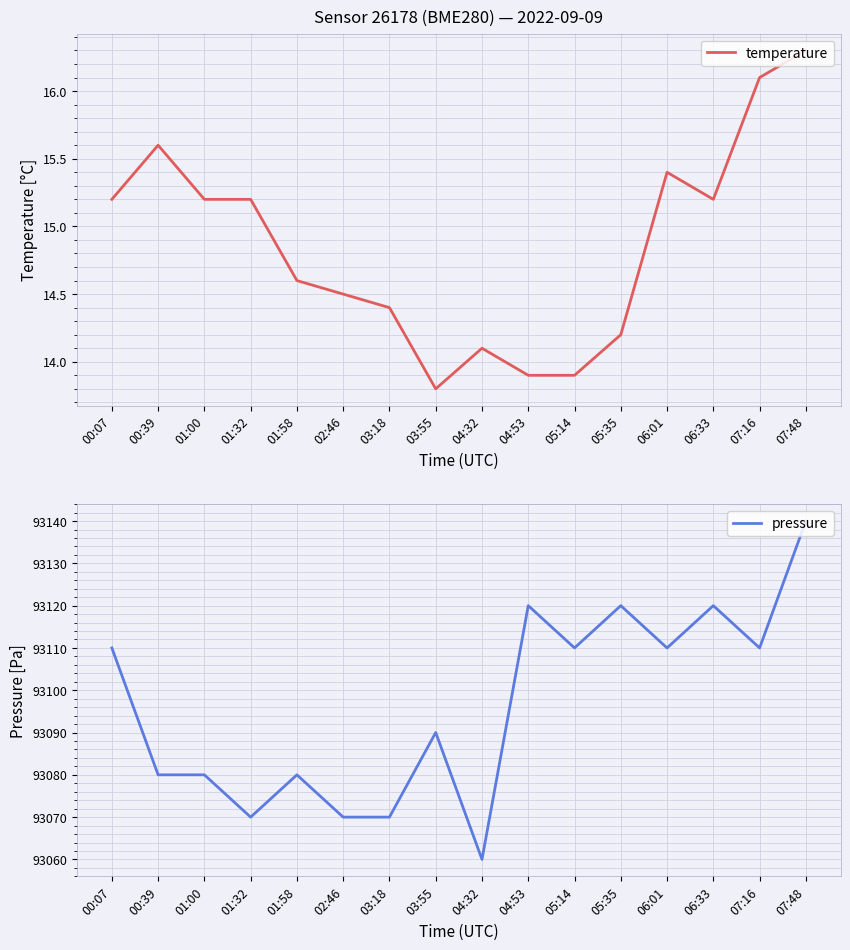

Is it true that pressure equals 93120.0 at 06:33?

True